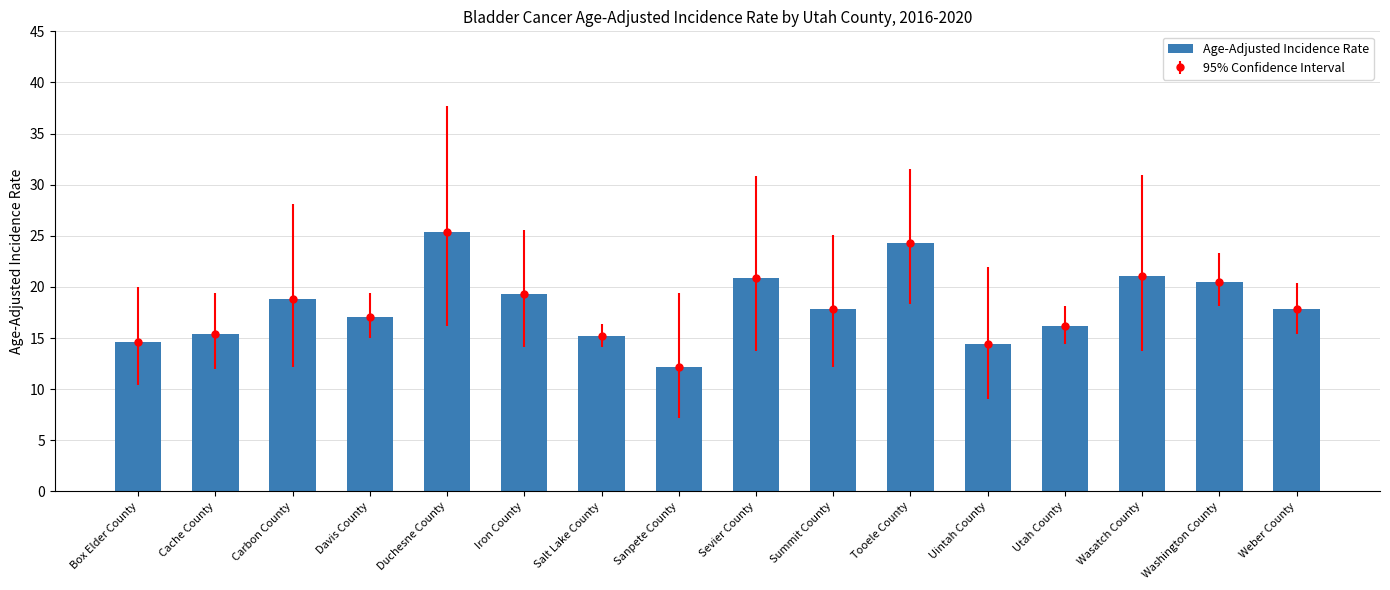

What is the sum of all values?

291.0